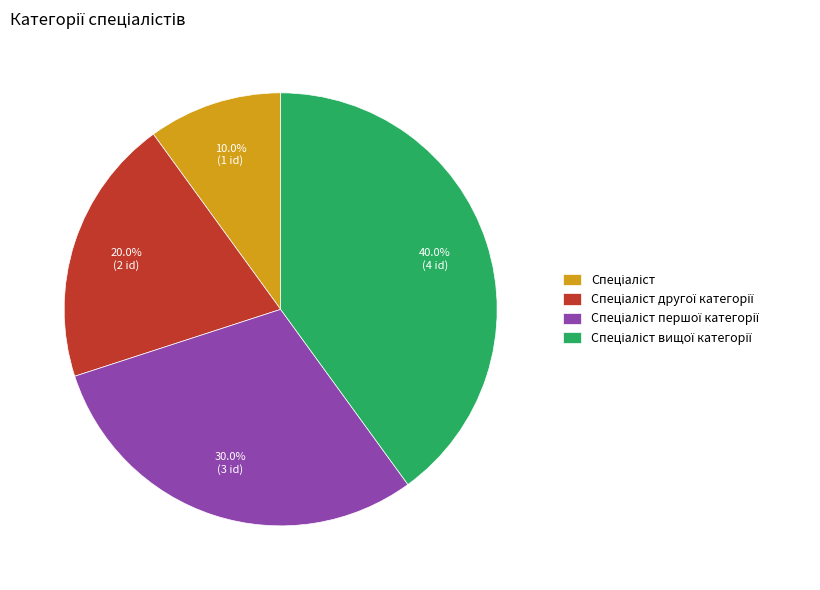

Is there any slice that represents more than half of the pie?

No